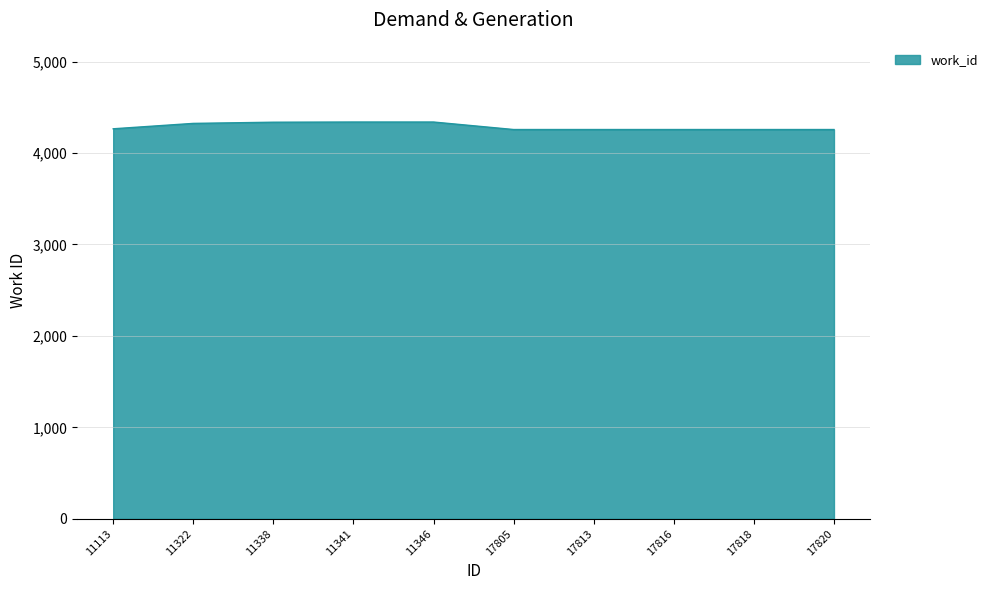

The chart shows a value of 7061 at 11346. True or false?

False